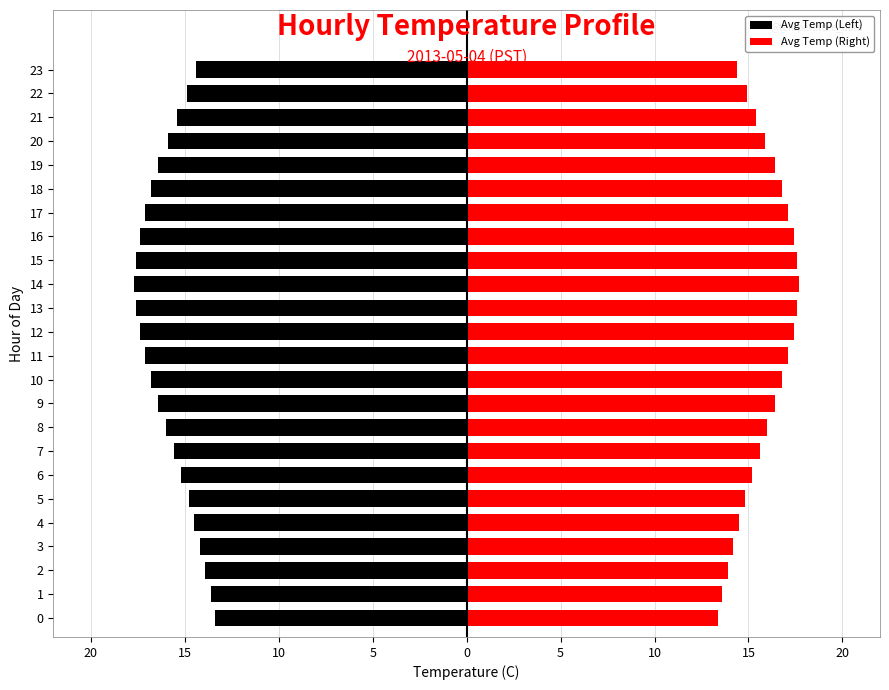

What is the spread (max minus min) of values at 11?

34.2